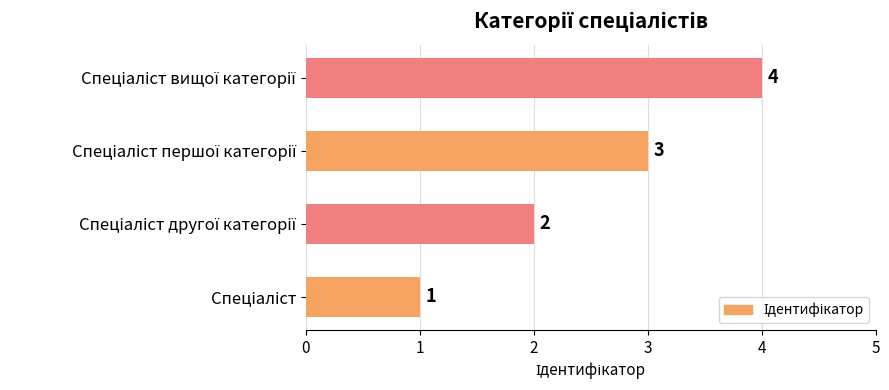

Count the values in the range 2 to 4.

3